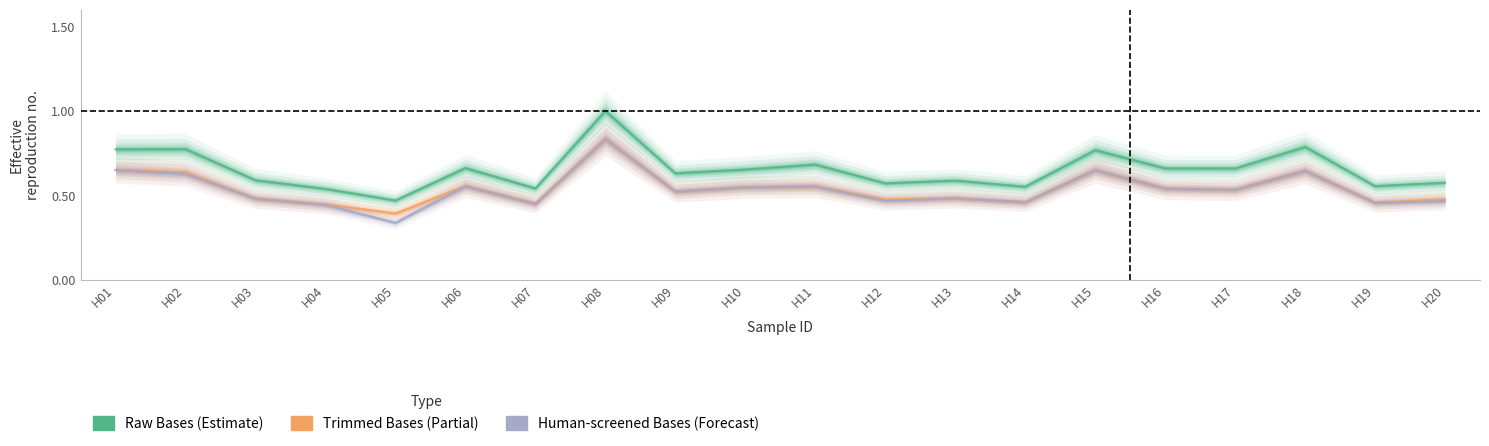

How many lines are shown in the chart?

3